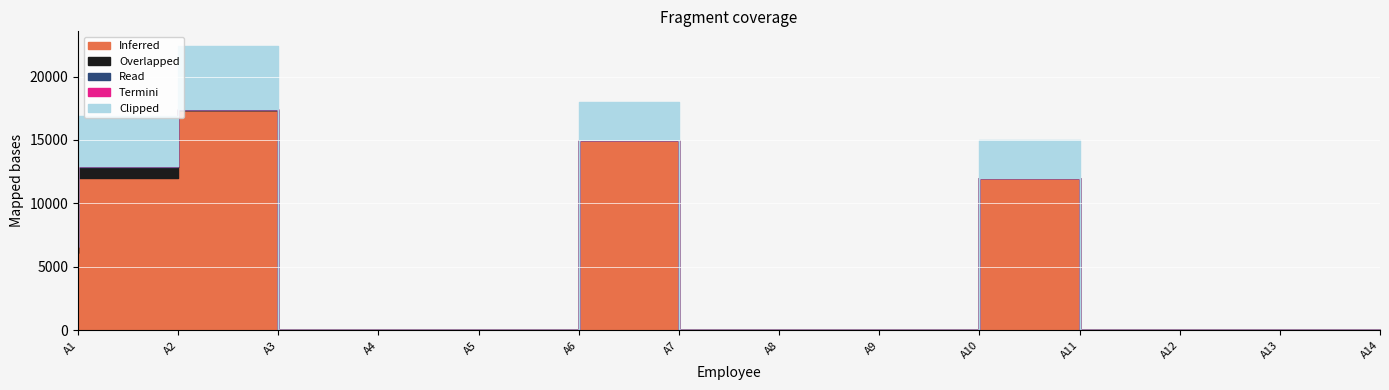

Reading left to right, transcribe all the data shown in this chart.

Inferred: A1=6100	A2=12000	A3=17400	A4=0	A5=0	A6=0	A7=15000	A8=0	A9=0	A10=0	A11=12000	A12=0	A13=0	A14=0
Overlapped: A1=445	A2=876	A3=0	A4=0	A5=0	A6=0	A7=0	A8=0	A9=0	A10=0	A11=0	A12=0	A13=0	A14=0
Read: A1=20	A2=40	A3=48	A4=0	A5=0	A6=0	A7=34	A8=0	A9=0	A10=0	A11=34	A12=0	A13=0	A14=0
Termini: A1=1	A2=1	A3=0	A4=0	A5=0	A6=0	A7=0	A8=0	A9=0	A10=0	A11=0	A12=0	A13=0	A14=0
Clipped: A1=2000	A2=4000	A3=5000	A4=0	A5=0	A6=0	A7=3000	A8=0	A9=0	A10=0	A11=3000	A12=0	A13=0	A14=0